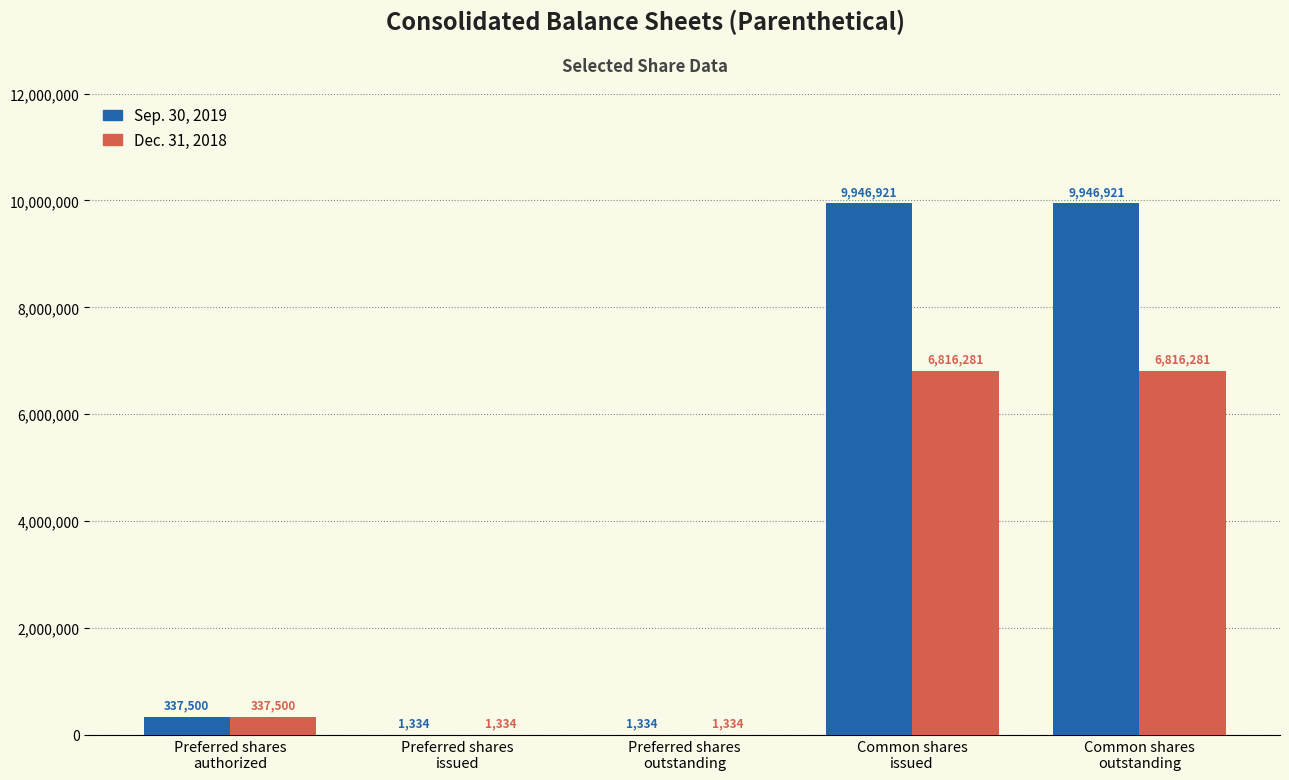

Which series has the largest total across all categories?

Sep. 30, 2019